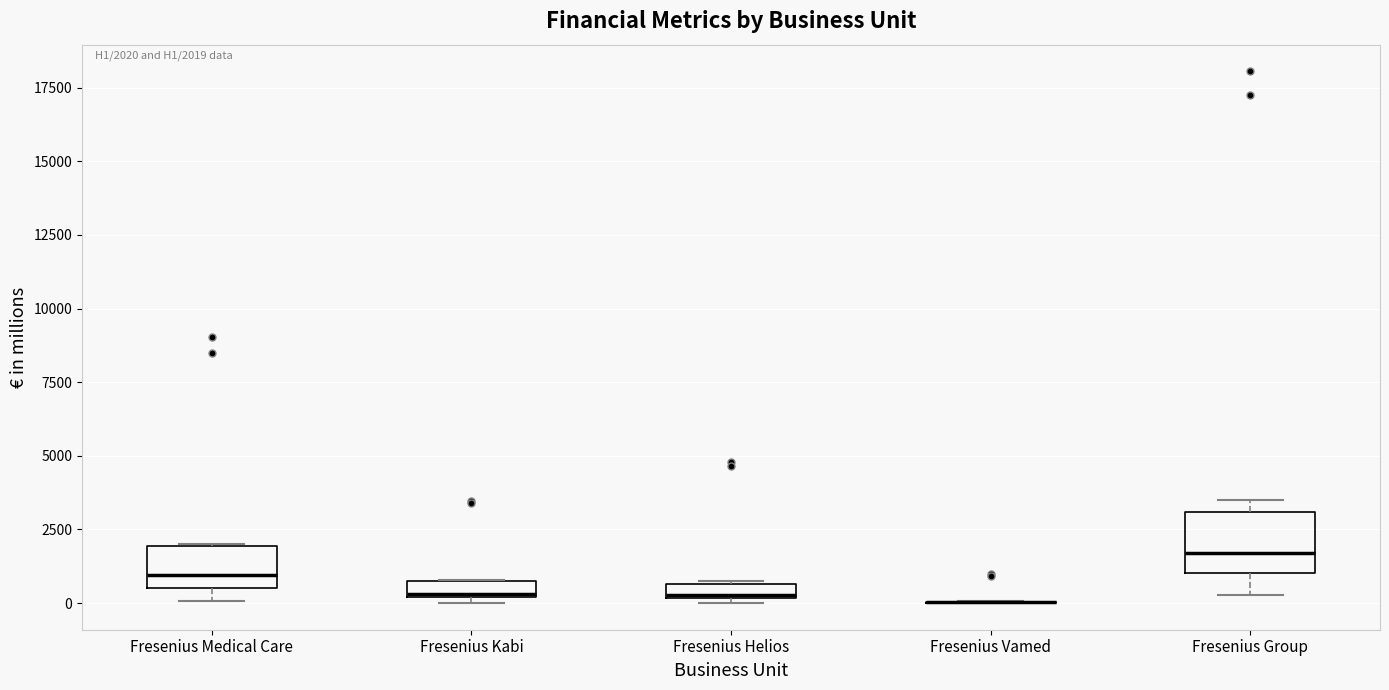

Comparing the boxes themselves (not the whiskers), which one is the tallest?

Fresenius Group